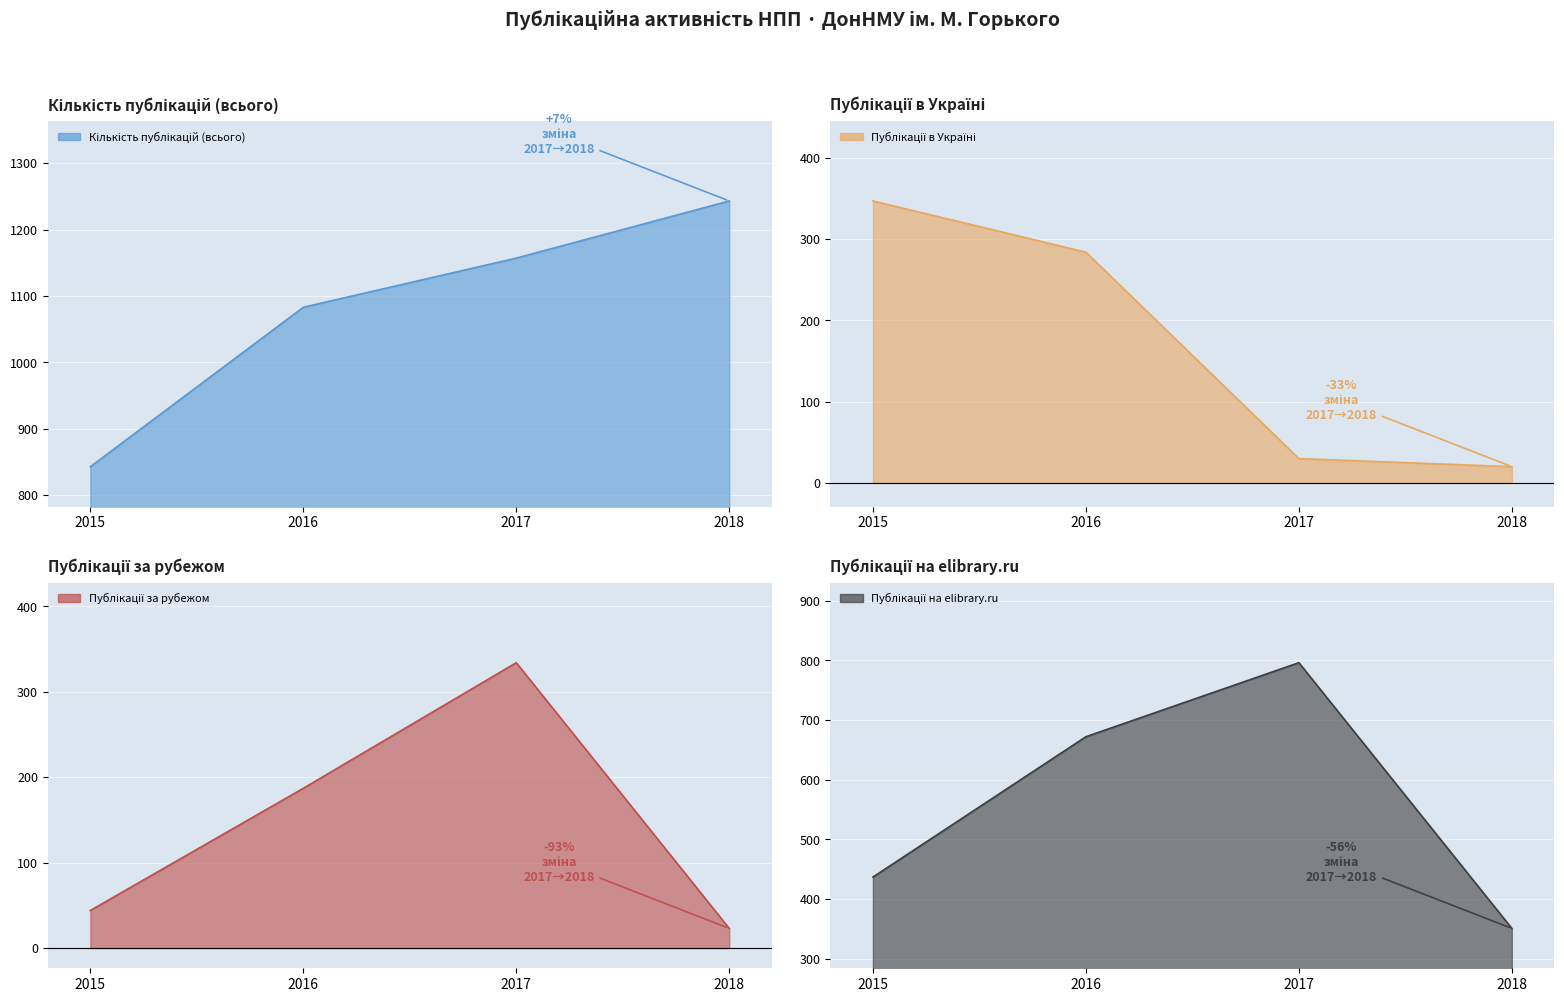

What is the total value across all series at 2015?

1671